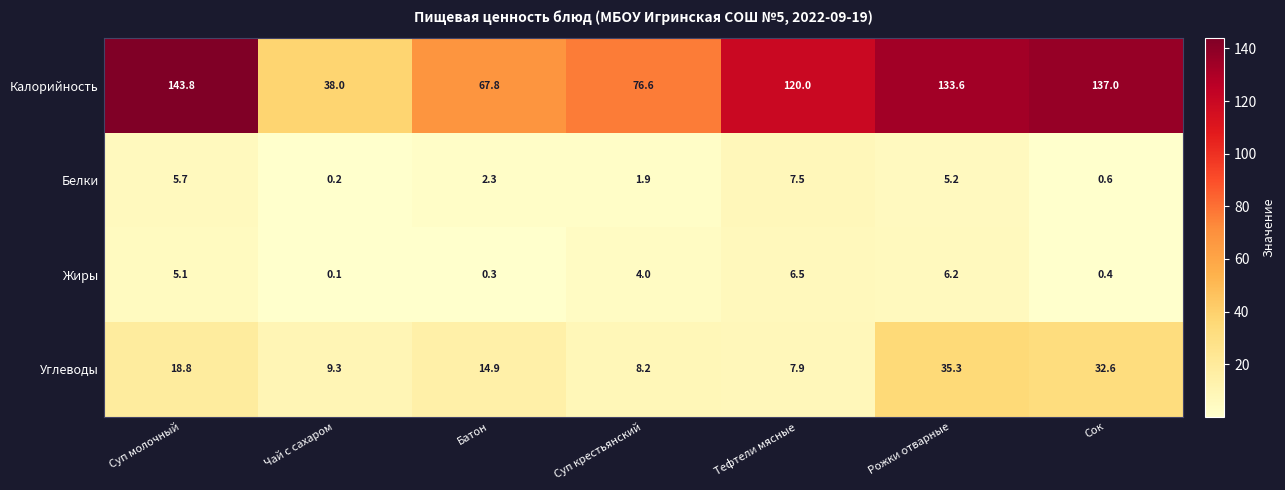

The value of Белки at Суп крестьянский is 0.7. True or false?

False